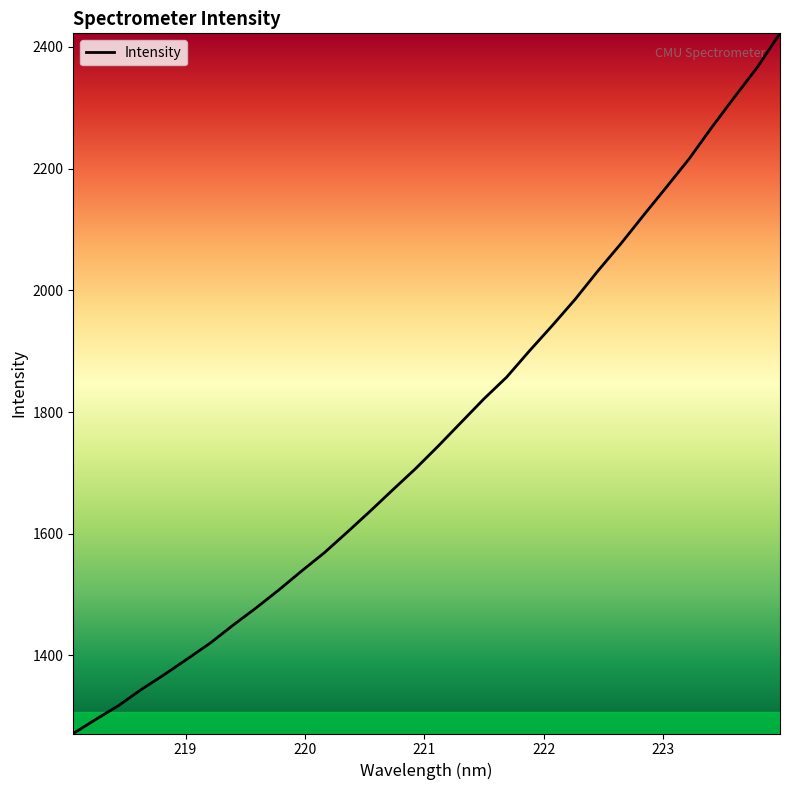

True or false: there are more than 1 points higher than both neighbors.

False